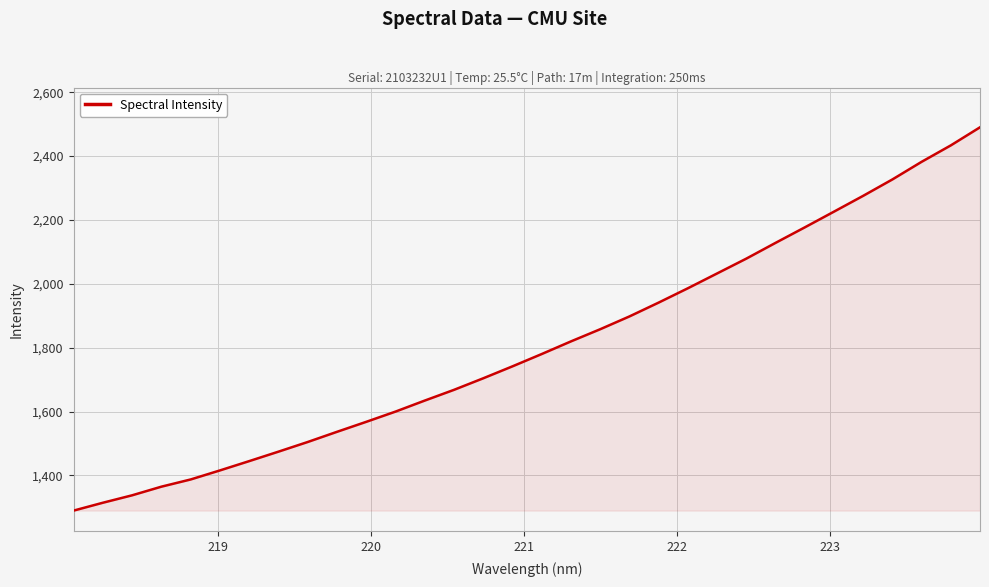

What is the minimum value shown in the chart?

1289.5